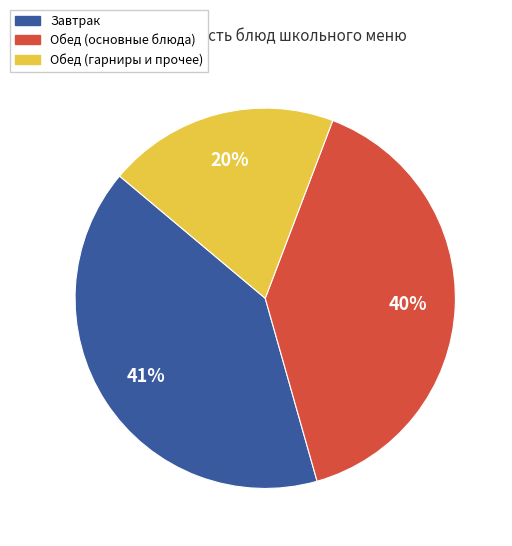

To the nearest percent, what percentage of the pie is Обед (основные блюда)?

40%